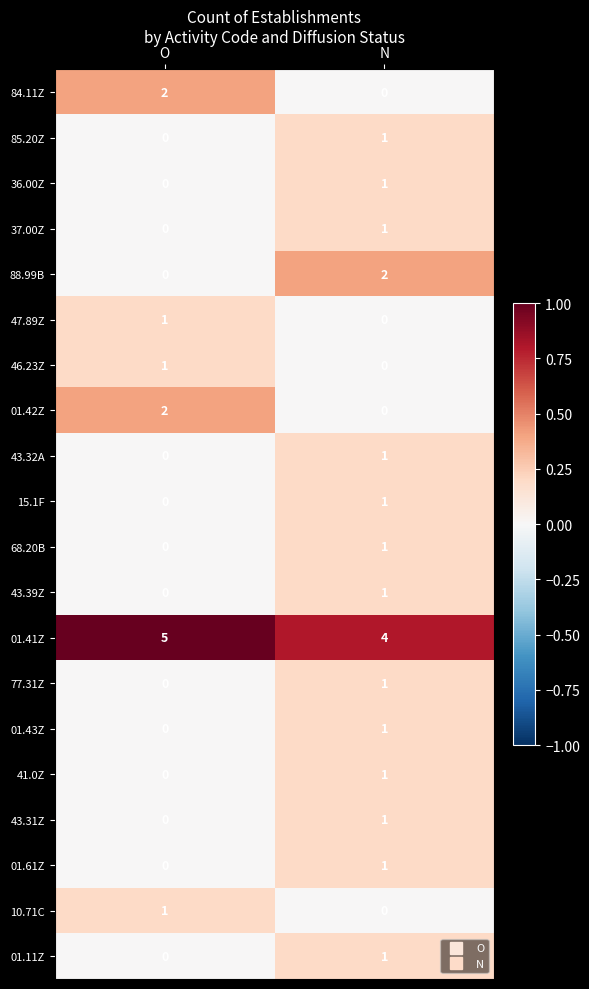

What is the spread (max minus min) of values at N?

4